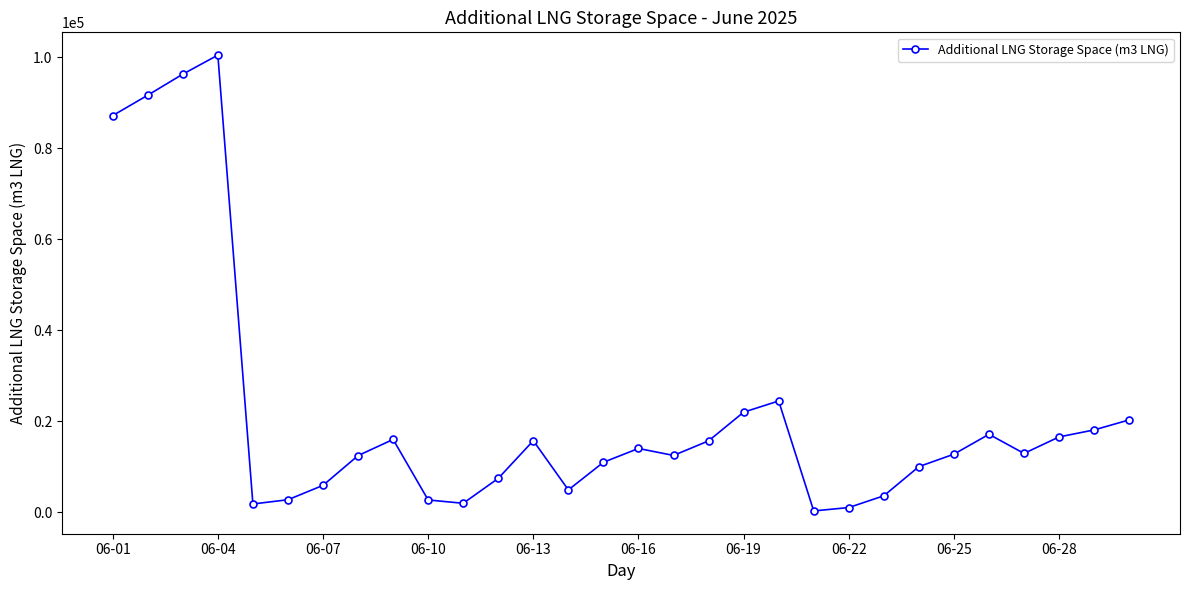

How many lines are shown in the chart?

1